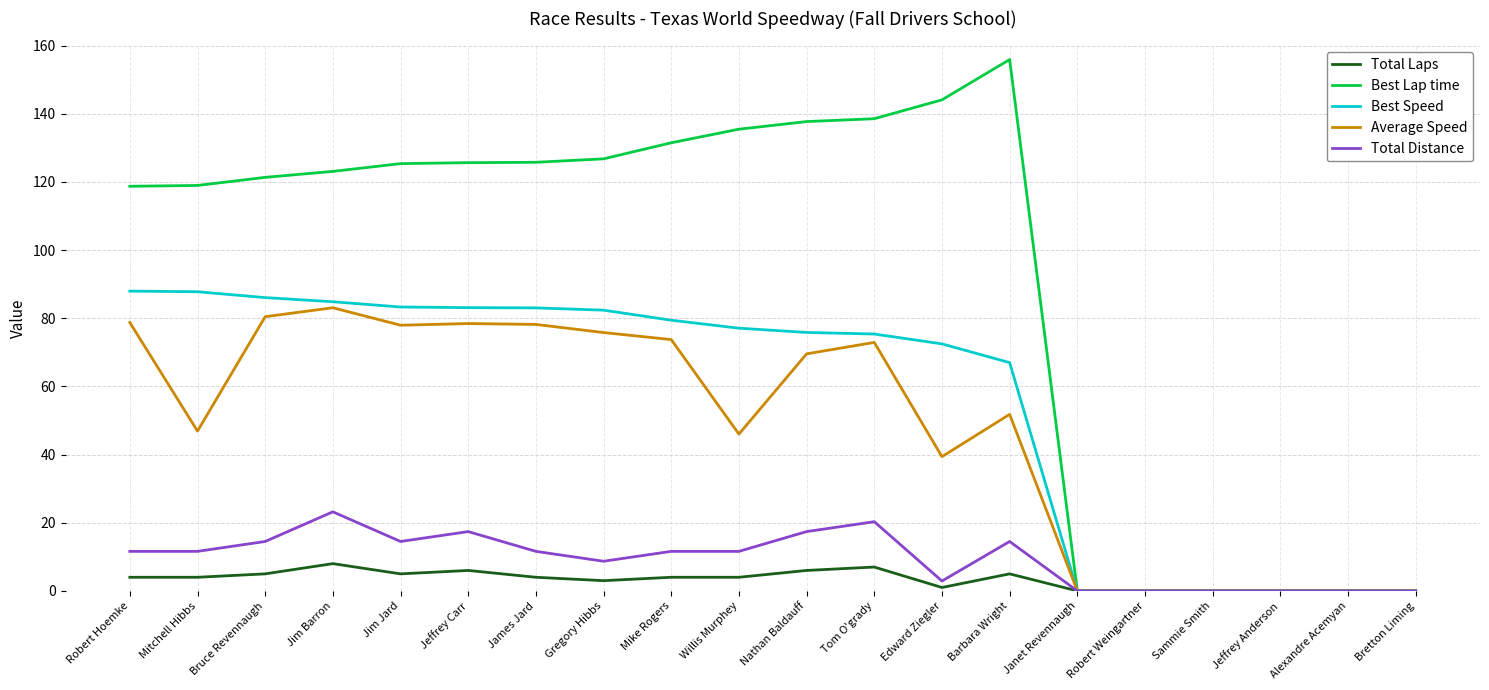

What position from the left is Mike Rogers?

9